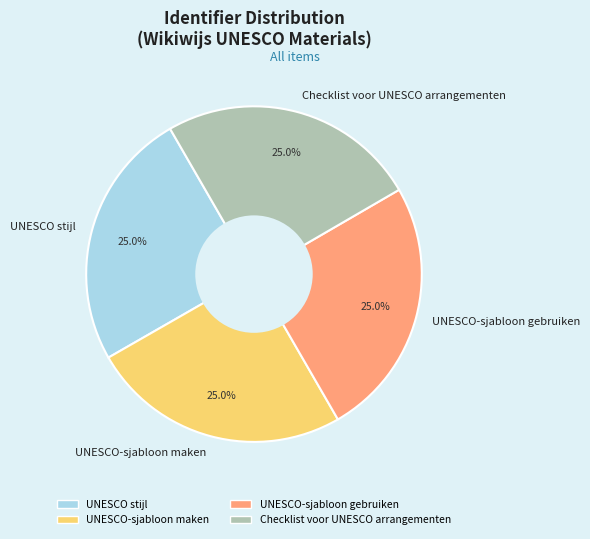

Is it true that UNESCO-sjabloon maken is 37% of the pie?

False